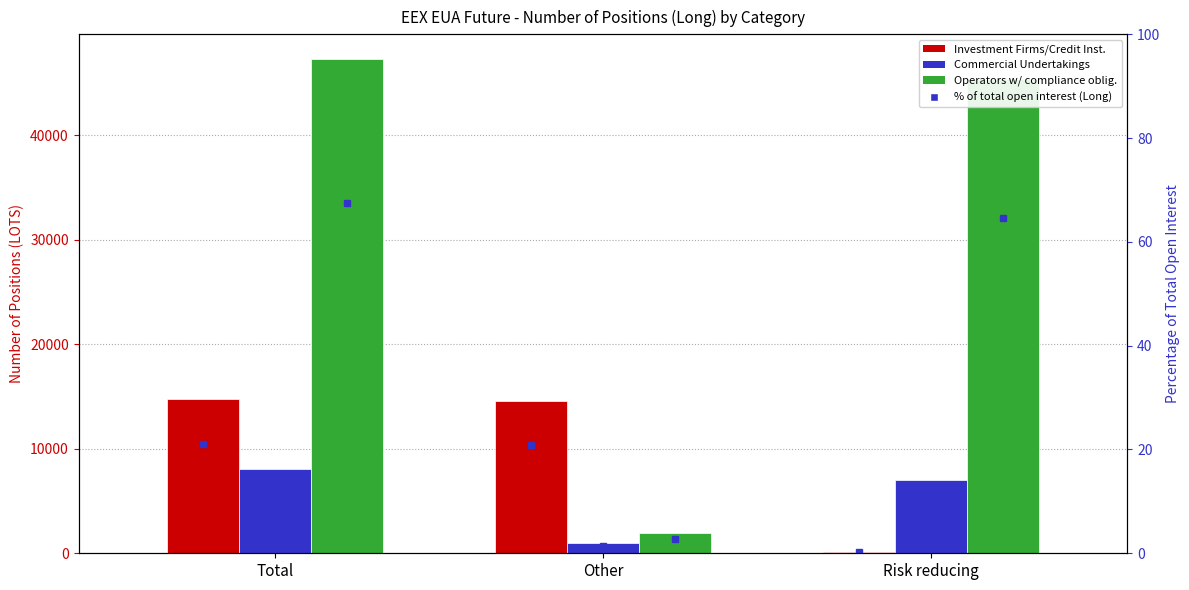

What is the smallest value displayed?

0.2